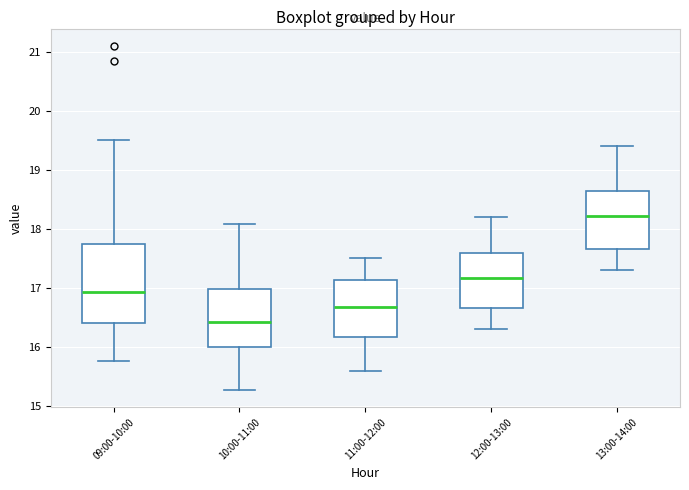

Reading left to right, transcribe this box plot: for each box, give where its median line is, the range the box spans, and where its two whiskers end, as read against the y-axis. The values are not printed on the chart, so give them approximately, as read against the axis.

09:00-10:00: median 16.9, box 16.4 to 17.7, whiskers 15.8 to 19.5
10:00-11:00: median 16.4, box 16.0 to 17.0, whiskers 15.3 to 18.1
11:00-12:00: median 16.7, box 16.2 to 17.1, whiskers 15.6 to 17.5
12:00-13:00: median 17.2, box 16.7 to 17.6, whiskers 16.3 to 18.2
13:00-14:00: median 18.2, box 17.7 to 18.6, whiskers 17.3 to 19.4